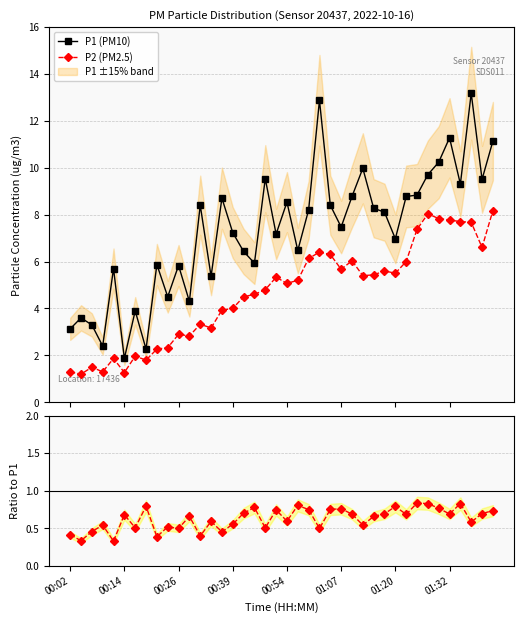

What is the minimum value for P1 (PM10)?

1.9